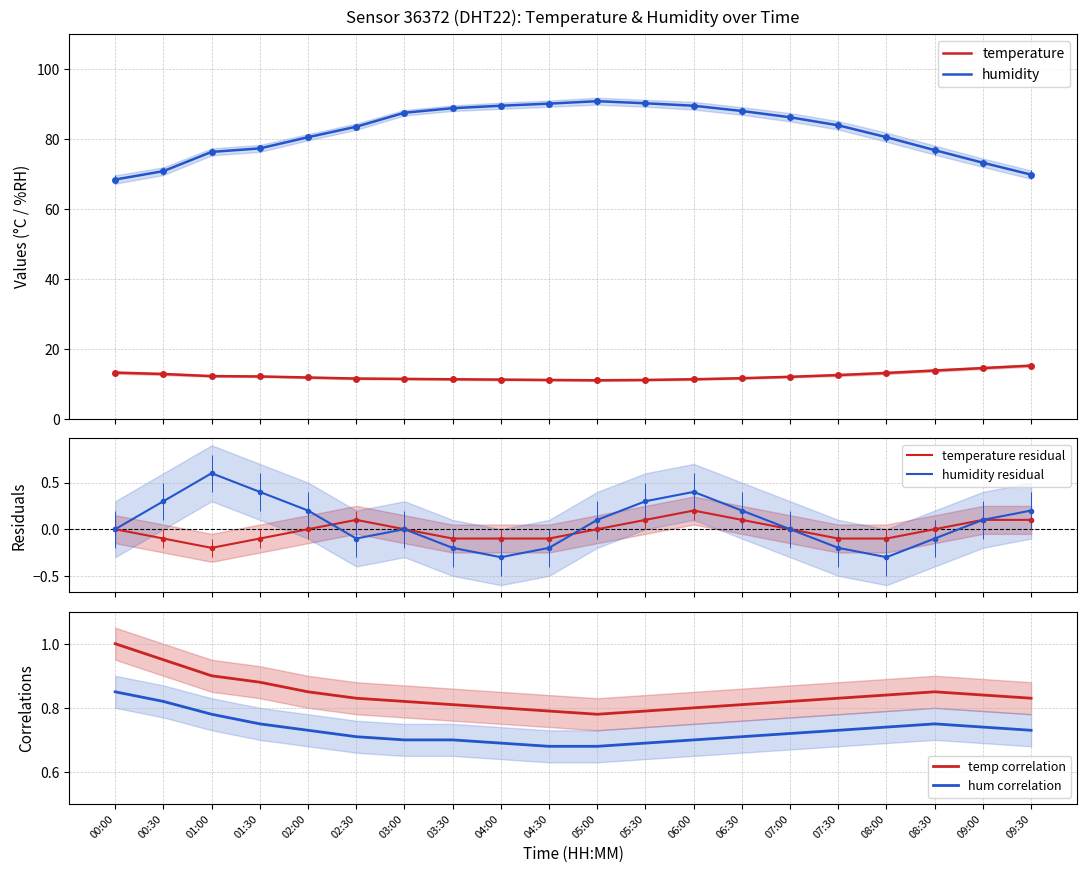

How many data points does each series have?

20